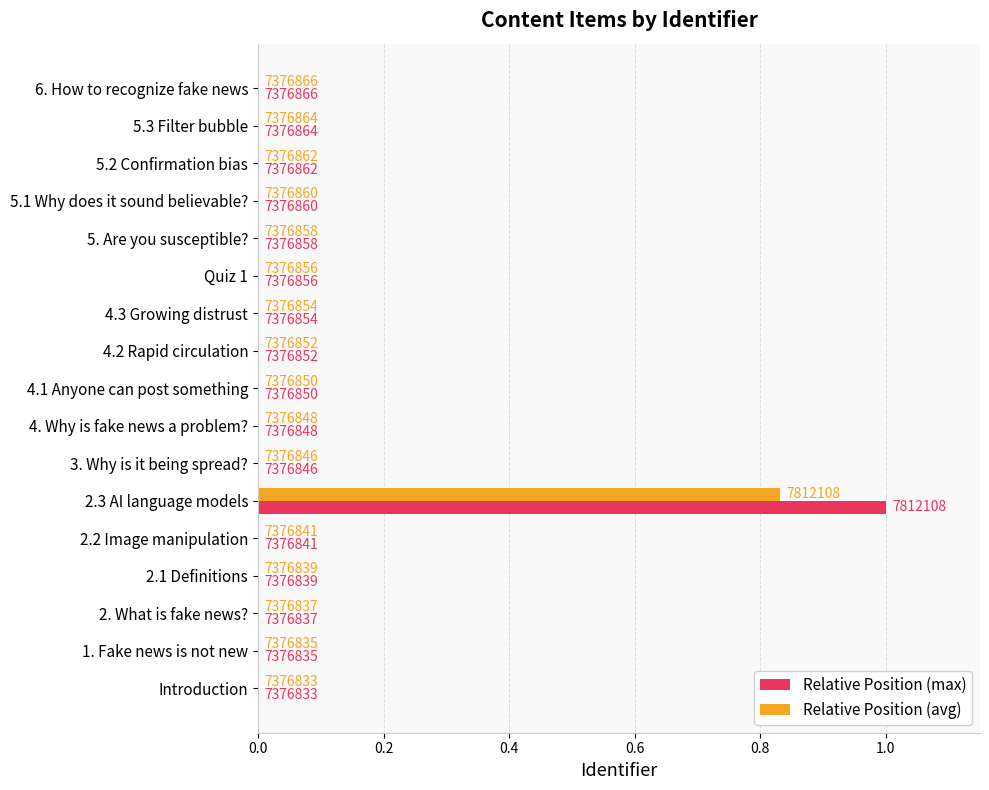

What are all the series names shown in the legend?

Relative Position (max), Relative Position (avg)